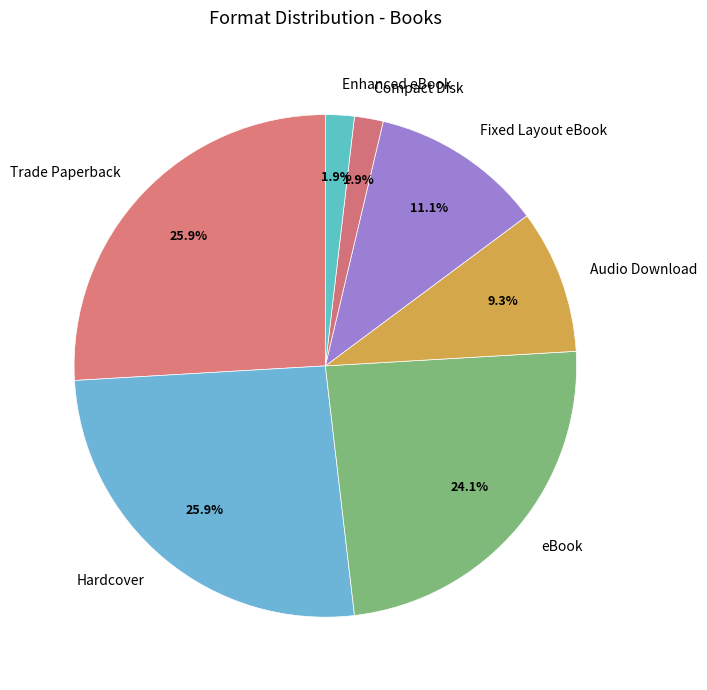

What is the ratio of the value at Fixed Layout eBook to the value at Audio Download?

1.2